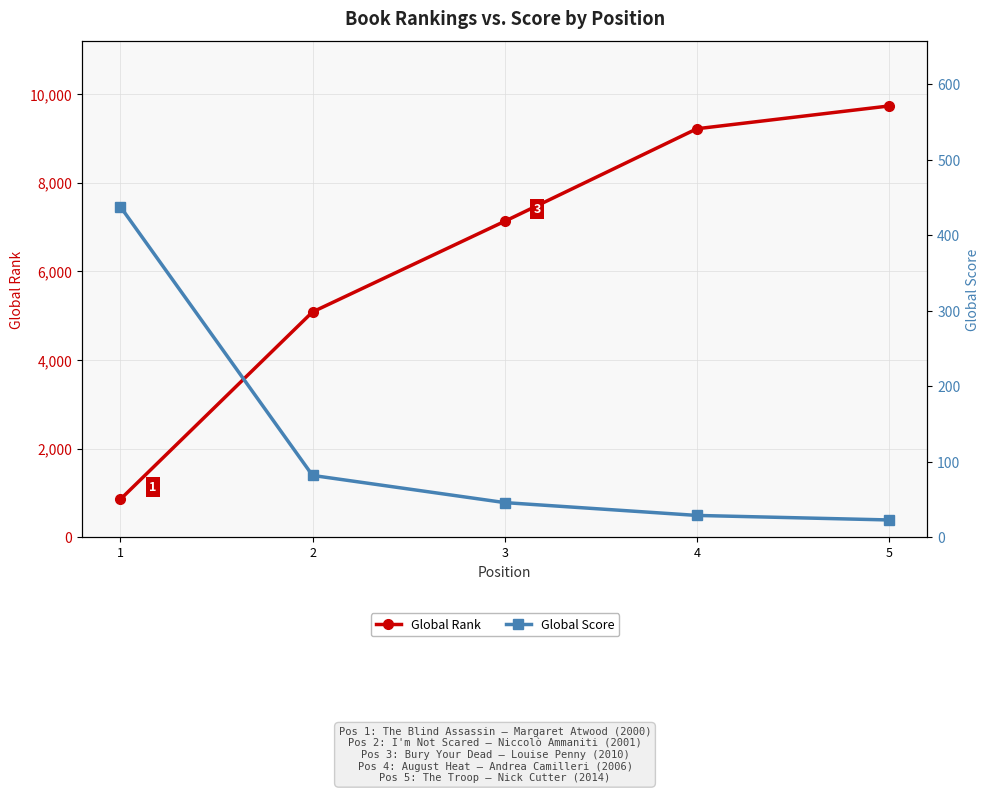

At how many categories does at least one series exceed 9349?

1